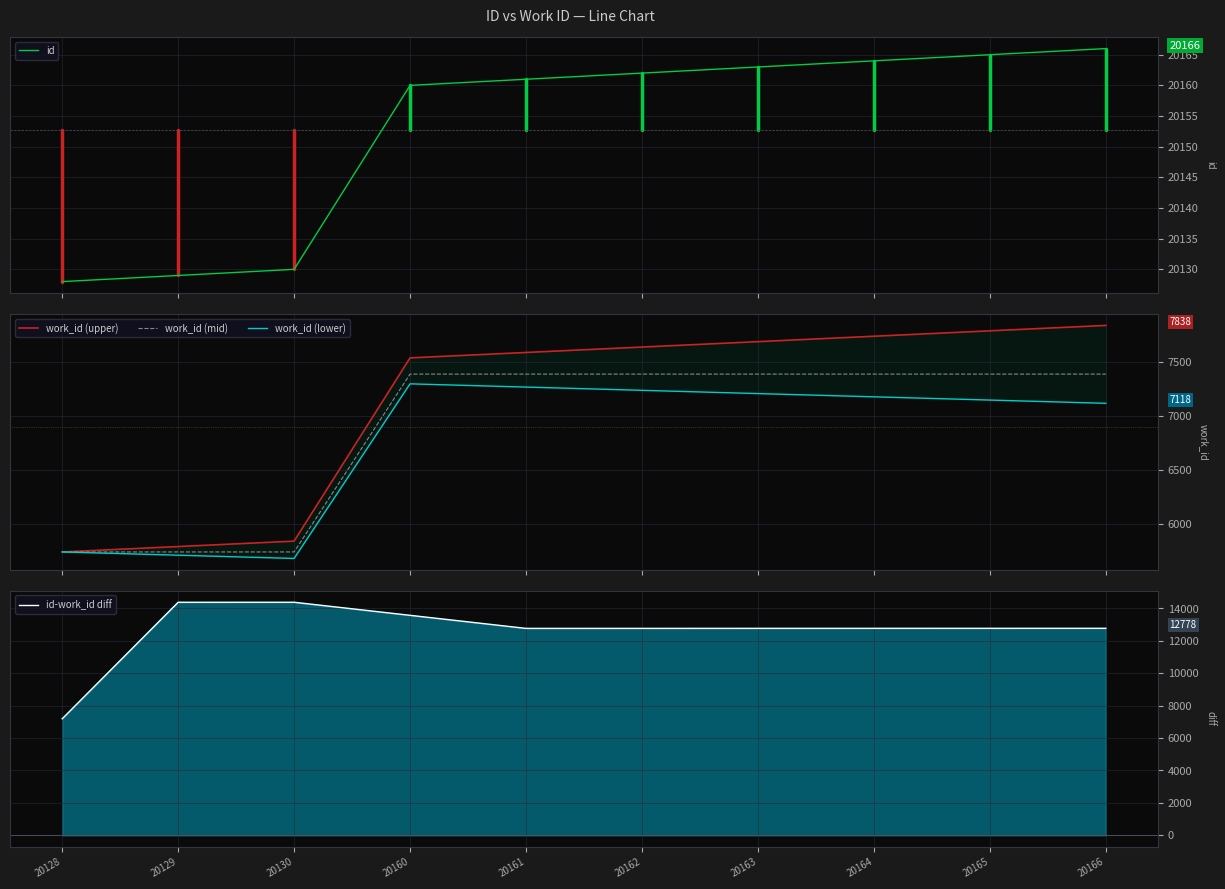

What is the sum of the work_id (mid) values at 20165 and 20162?

14776.0